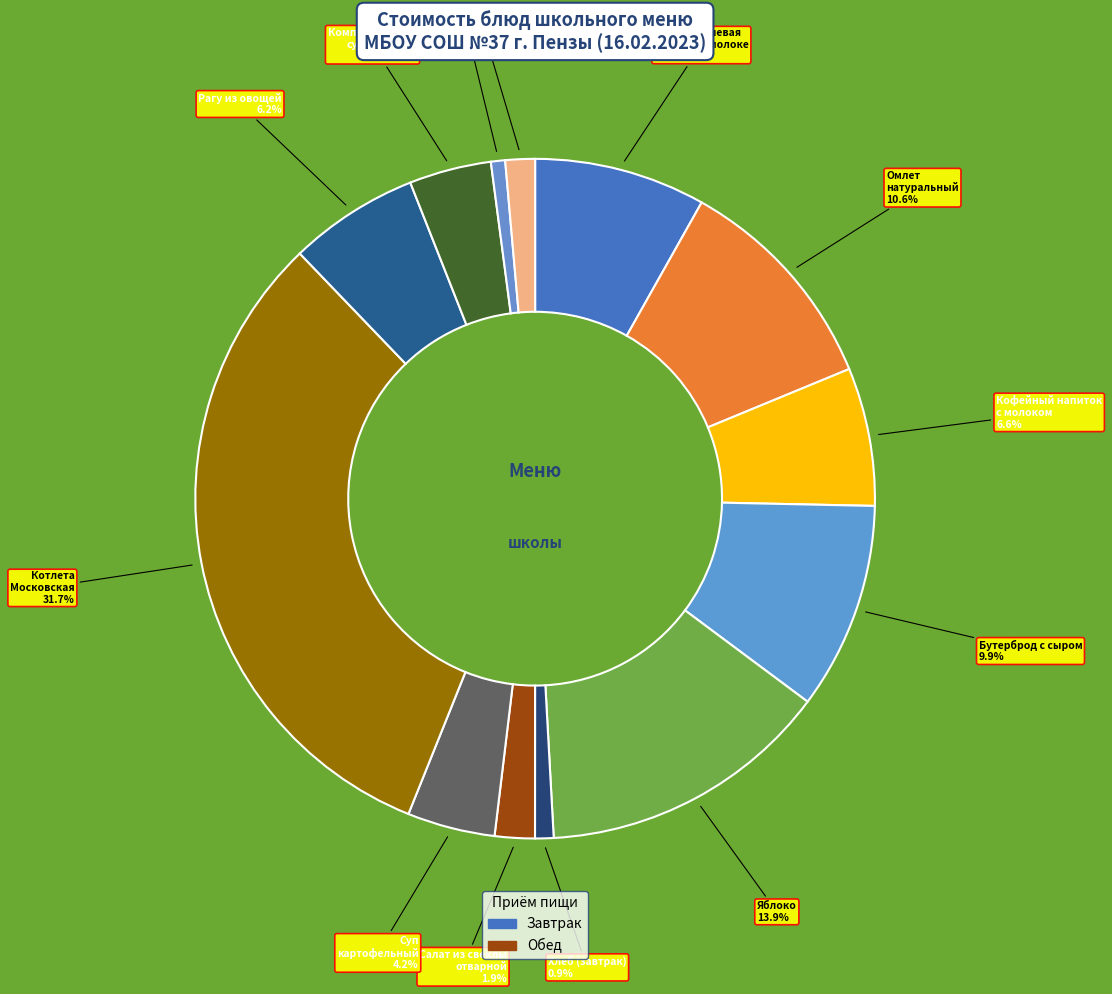

Which slice is the smallest?

Батон